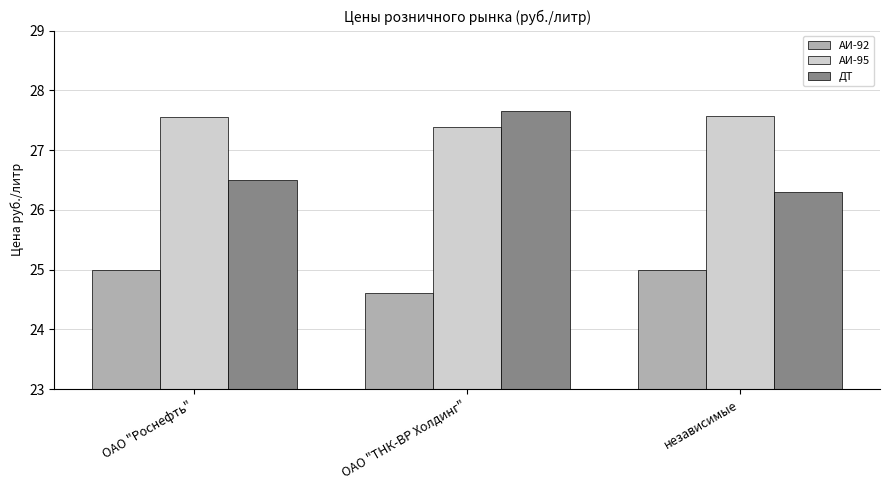

What is the label of the 1st bar from the right?

независимые